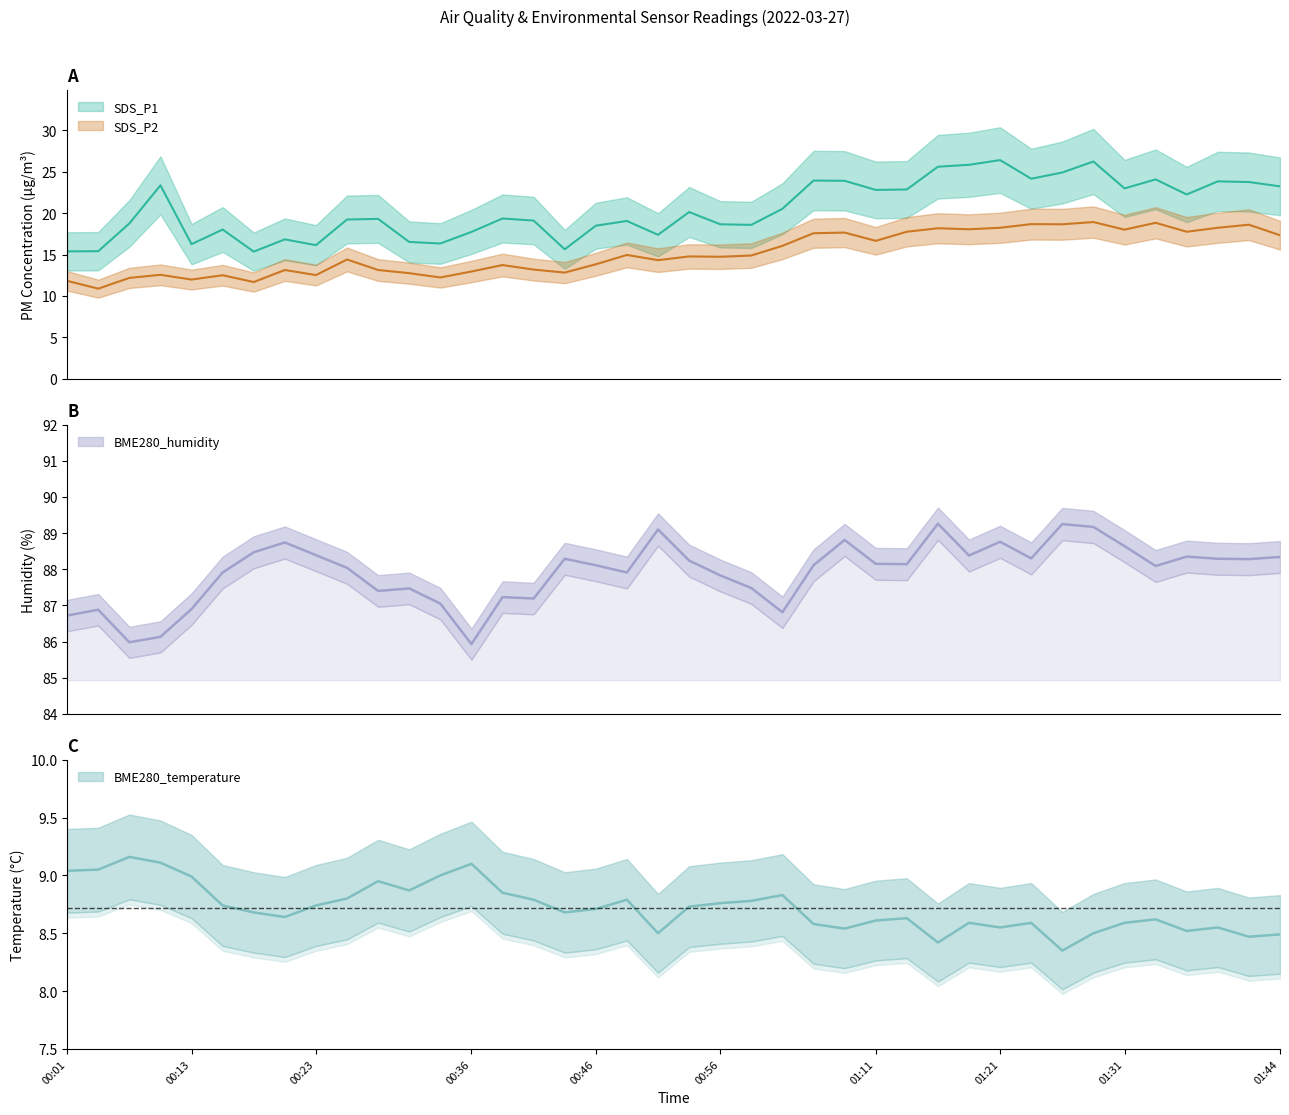

What are all the series names shown in the legend?

SDS_P1, SDS_P2, BME280_humidity, BME280_temperature